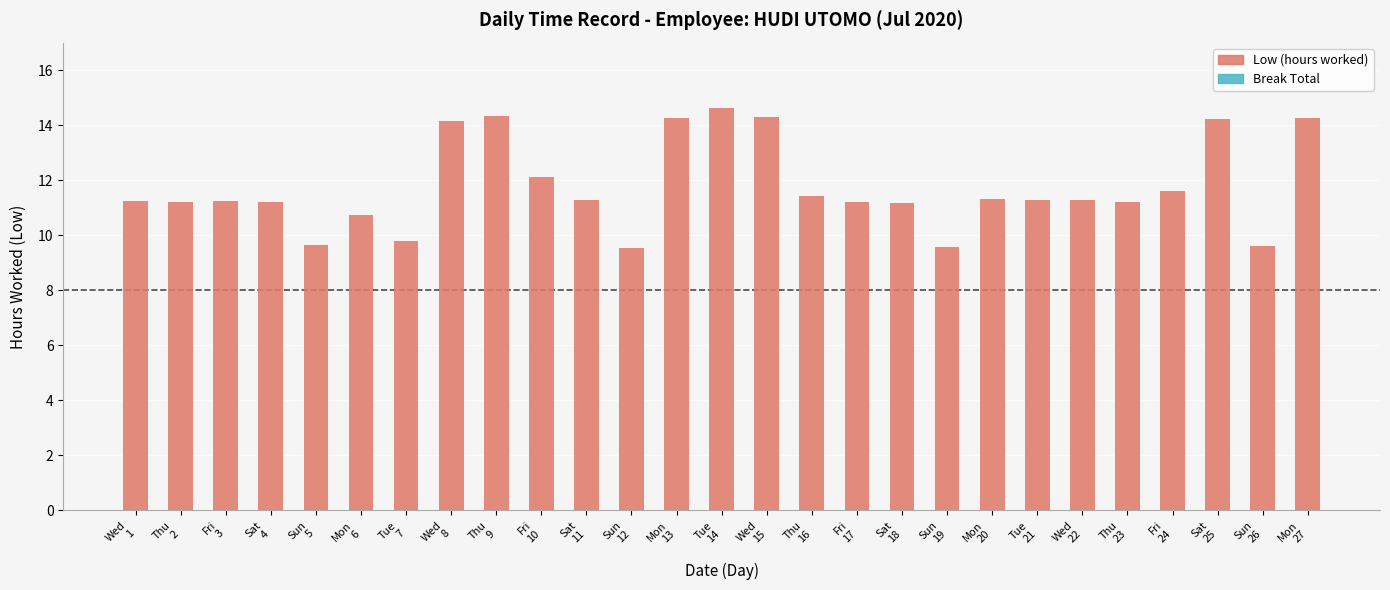

What is the minimum value shown in the chart?

9.6